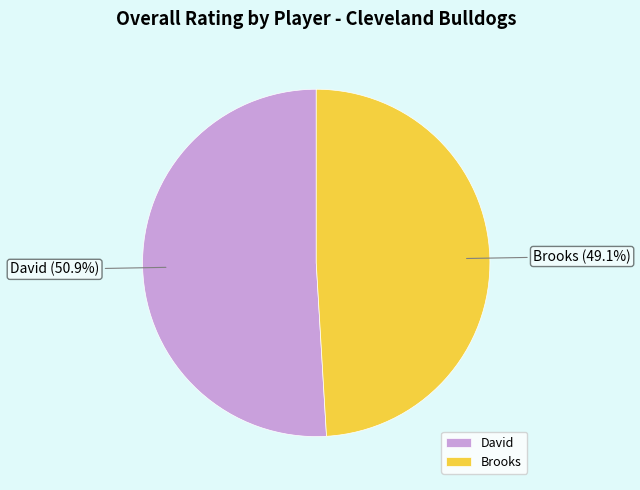

Does any single category account for the majority?

Yes